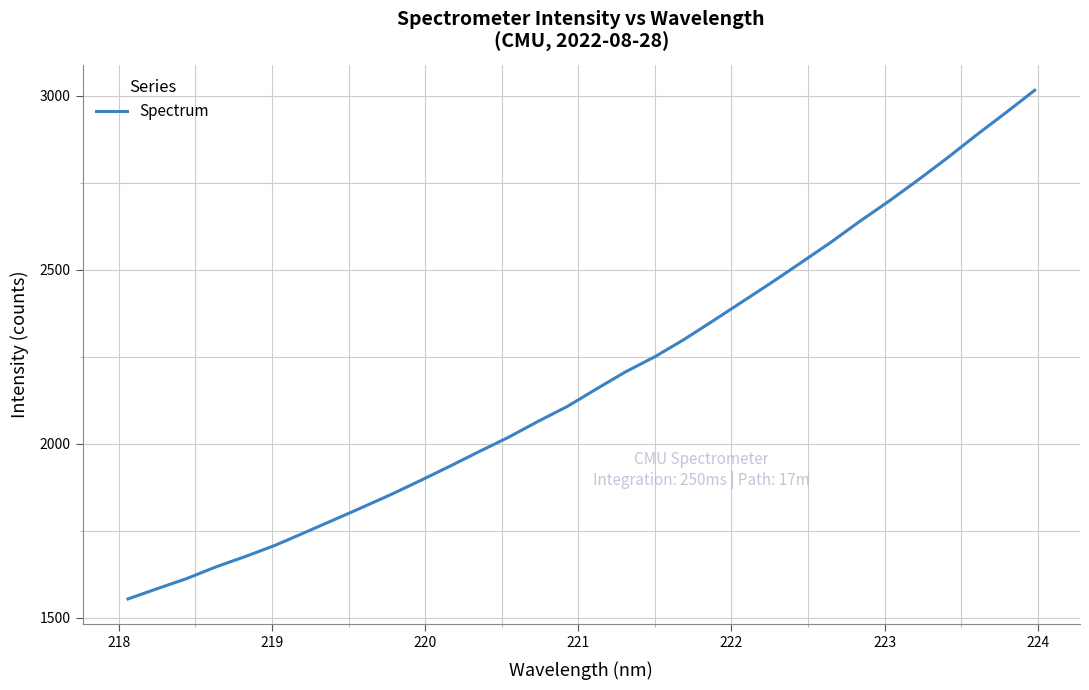

What is the smallest value displayed?

1553.4